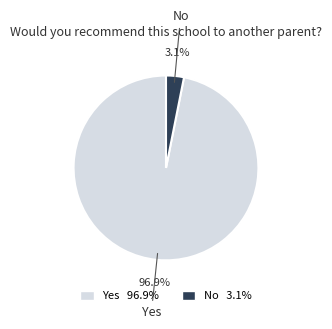

Does Yes account for over 50% of the chart?

Yes